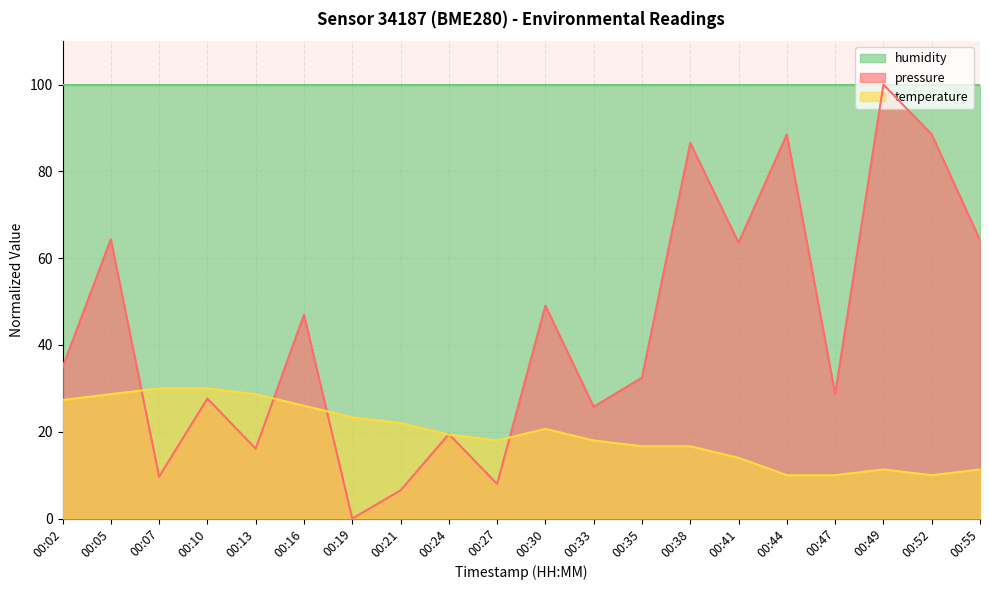

How many data points does each series have?

20